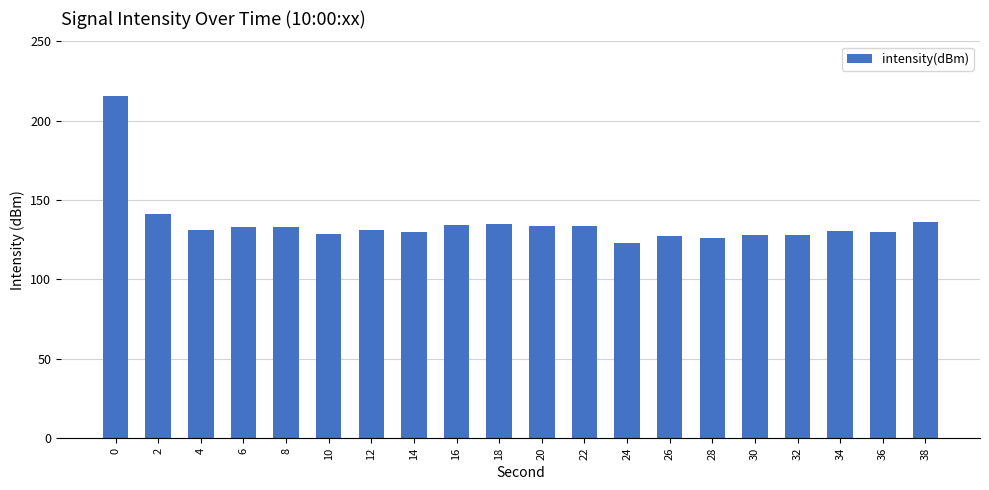

What is the approximate value at 18?

134.8